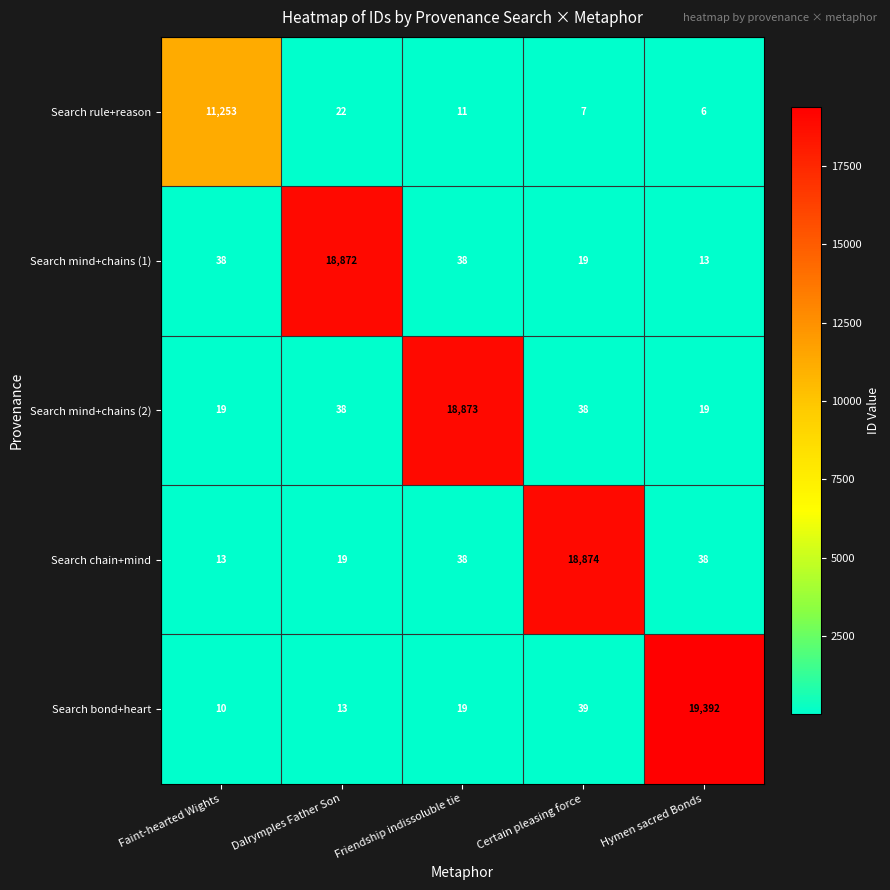

What is the average value of the Search mind+chains (1) series?

3796